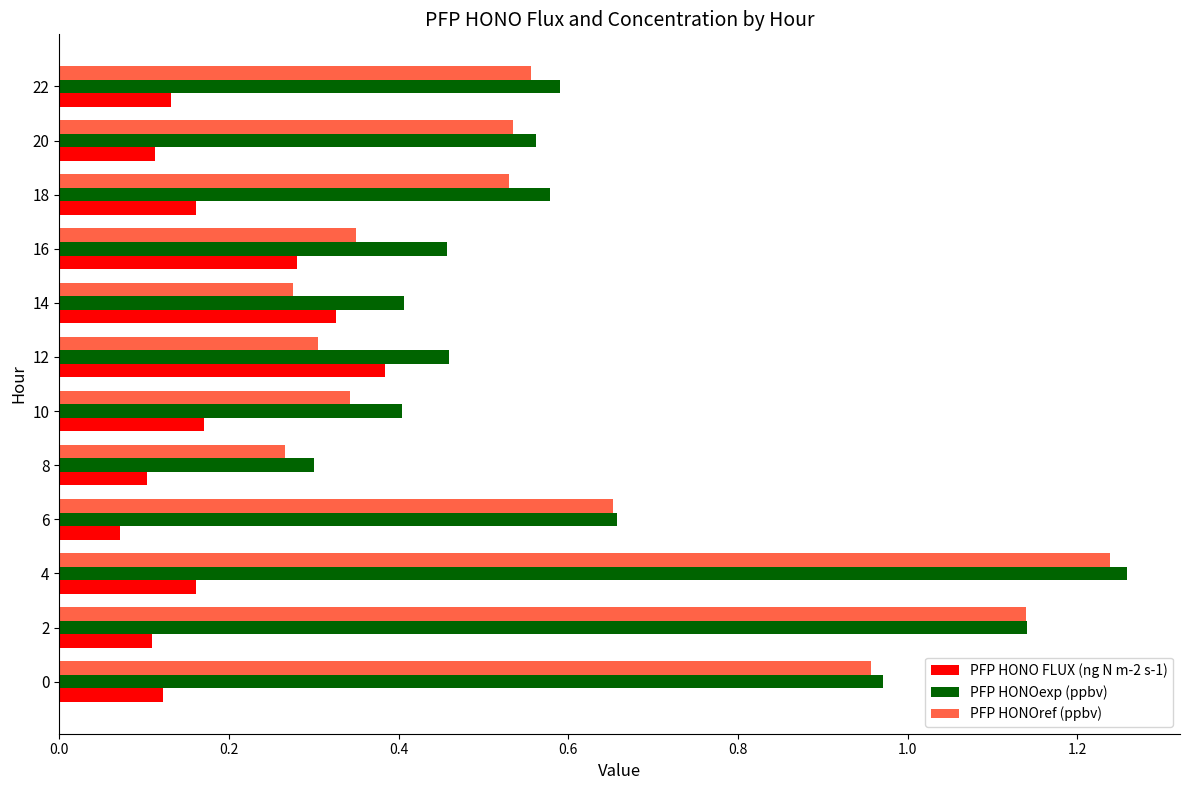

What is the sum of all PFP HONO FLUX (ng N m-2 s-1) values?

2.1